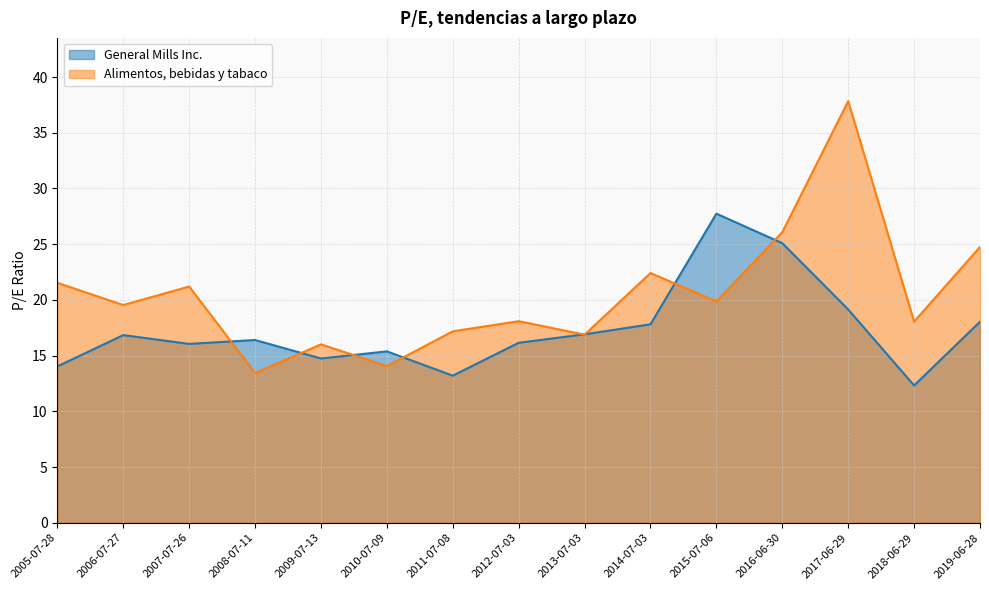

The Alimentos, bebidas y tabaco series shows 31.8 at 2014-07-03. True or false?

False